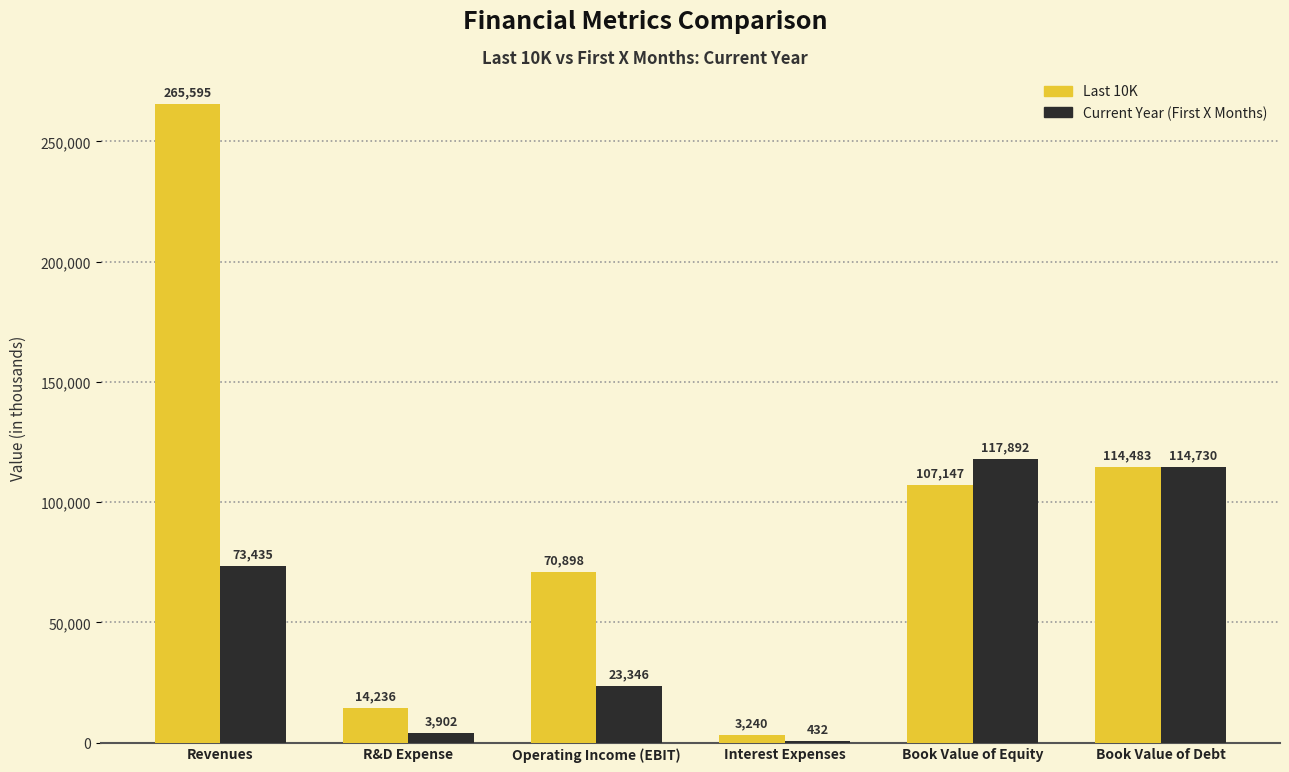

Which label corresponds to the largest value in the chart?

Revenues